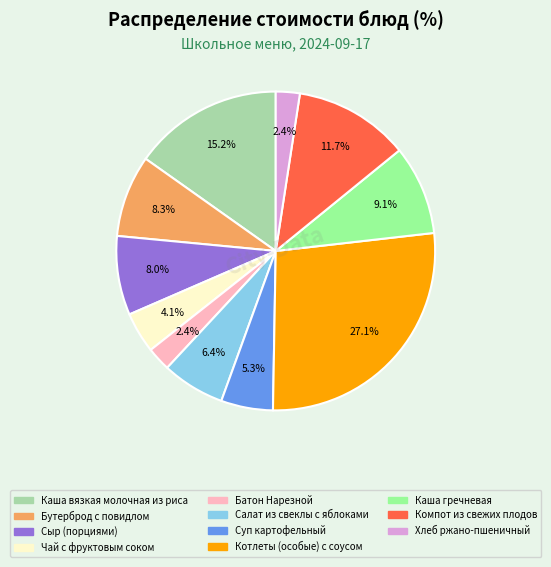

Is there a majority slice in this chart?

No